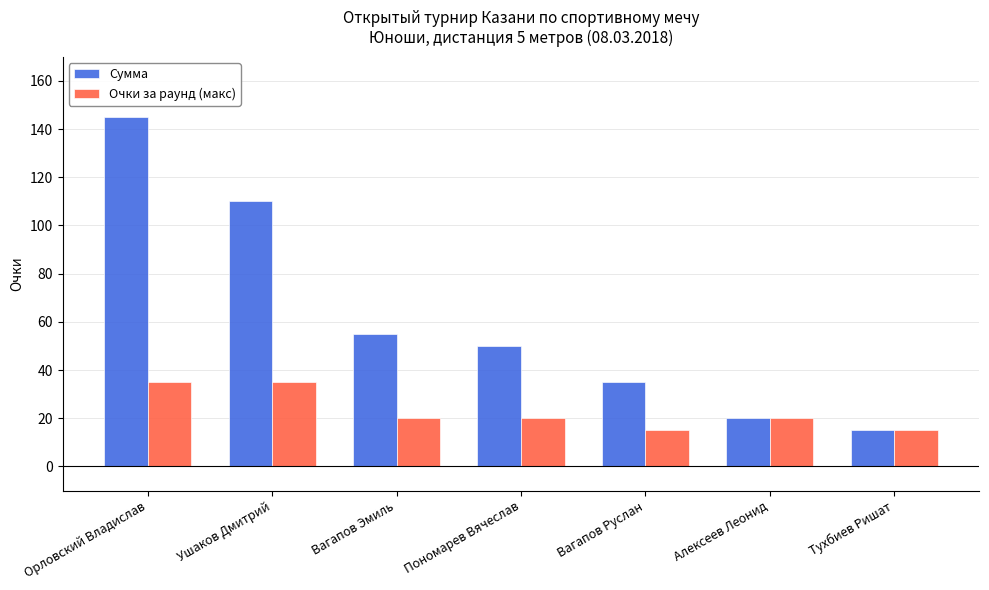

Reading left to right, transcribe all the data shown in this chart.

Сумма: 145	110	55	50	35	20	15
Очки за раунд (макс): 35	35	20	20	15	20	15